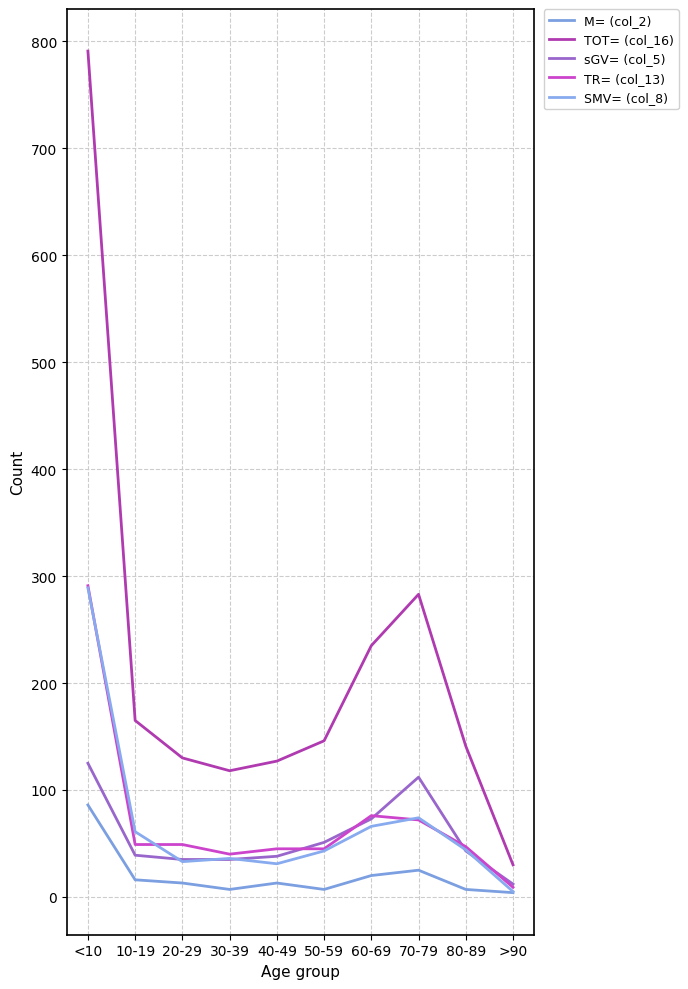

What position from the left is 50-59?

6